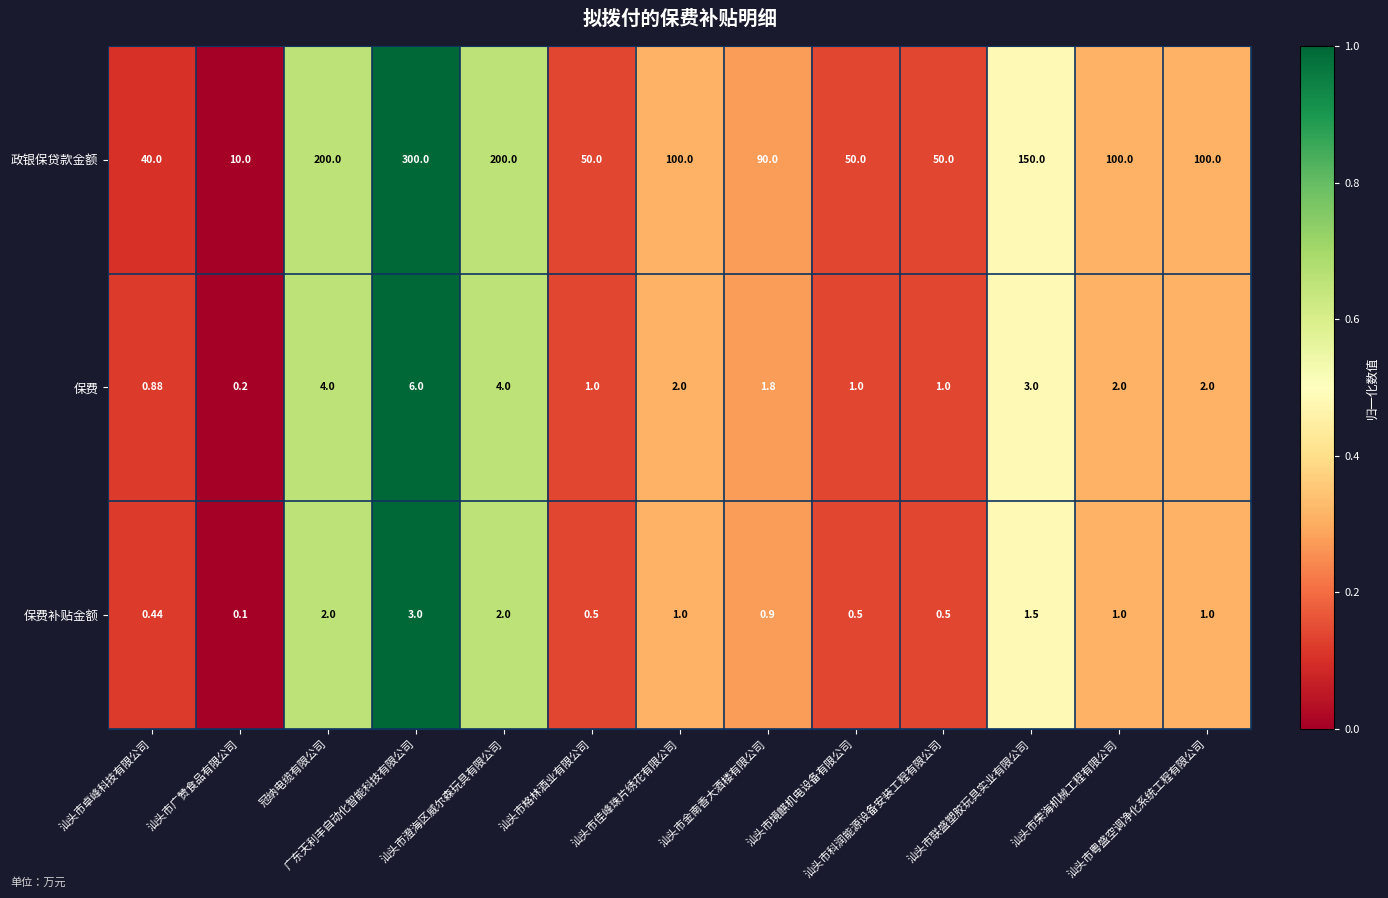

Which series has the widest spread of values?

政银保贷款金额